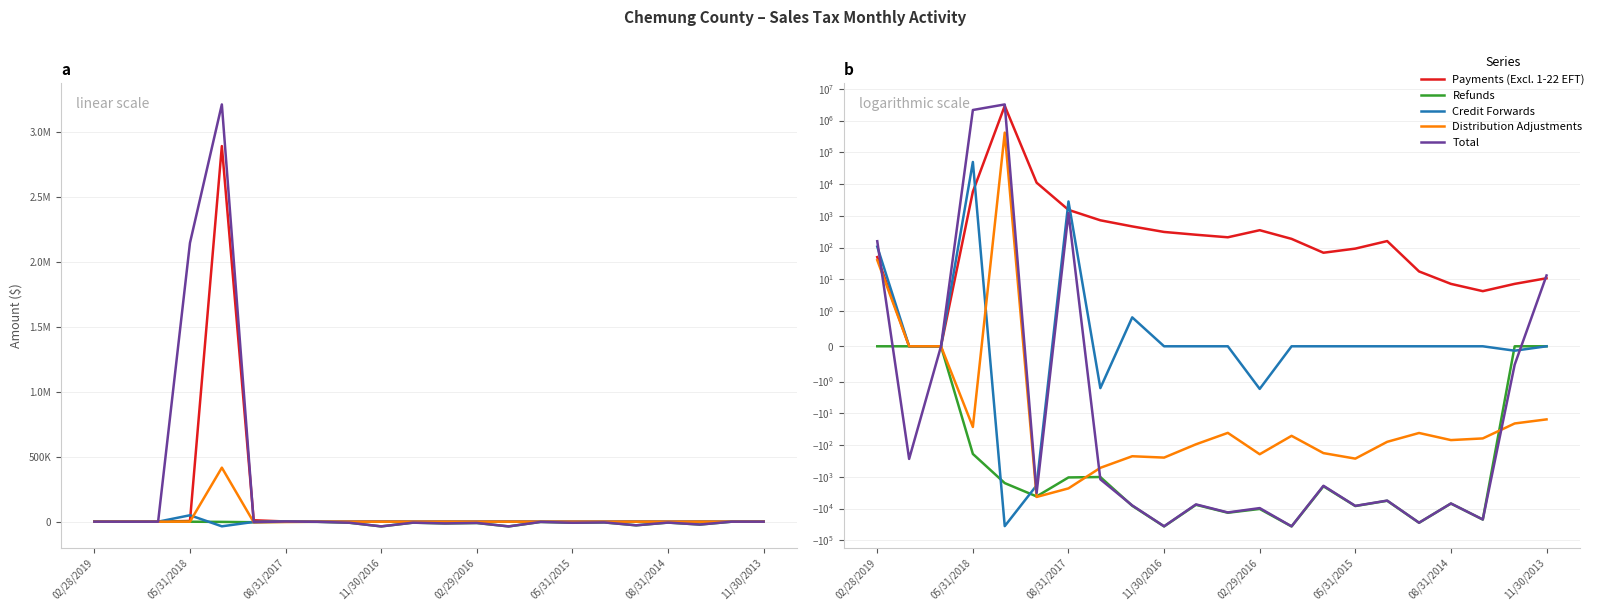

How many values in the Payments (Excl. 1-22 EFT) series exceed 187?

11